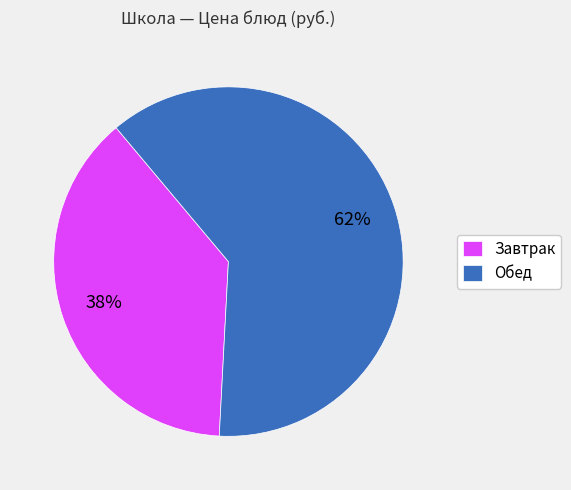

The Завтрак slice represents 32% of the pie. True or false?

False